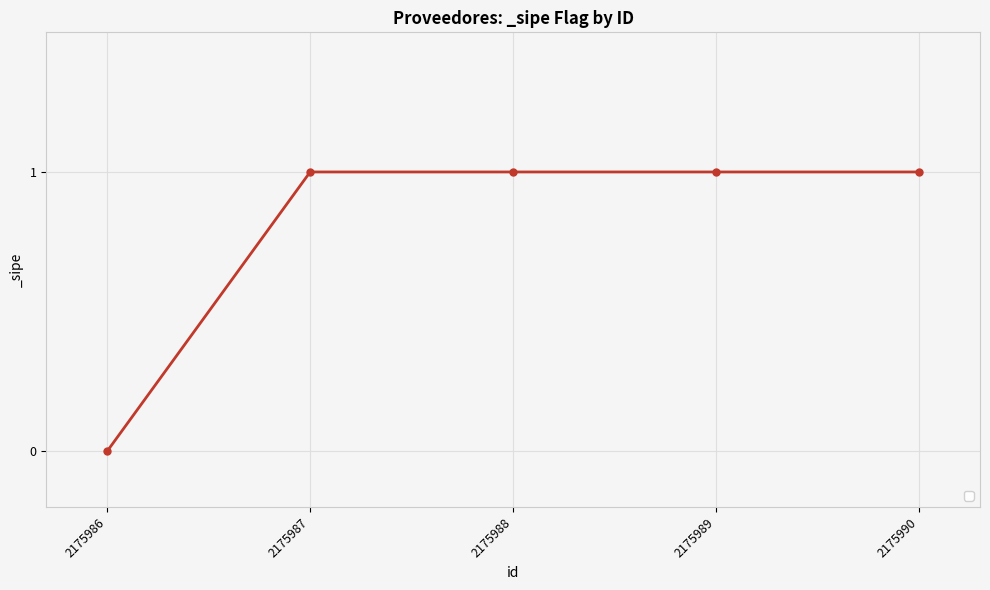

What is the sum of all values?

4